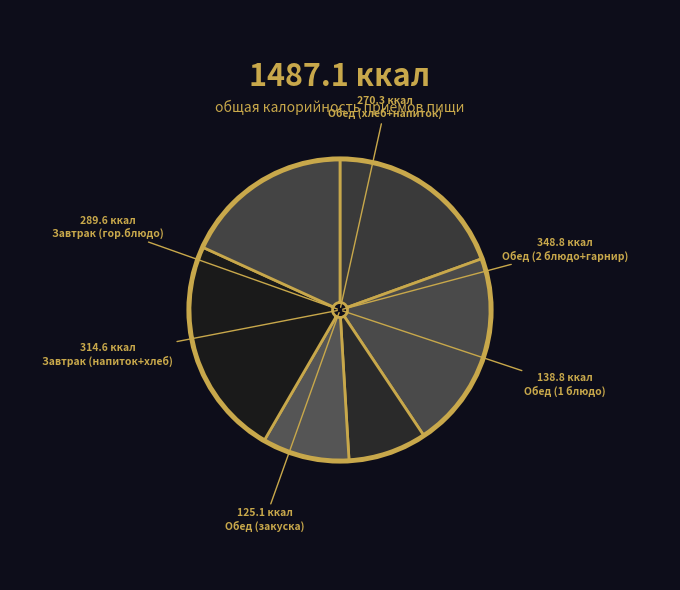

Count the number of slices in the pie.

6